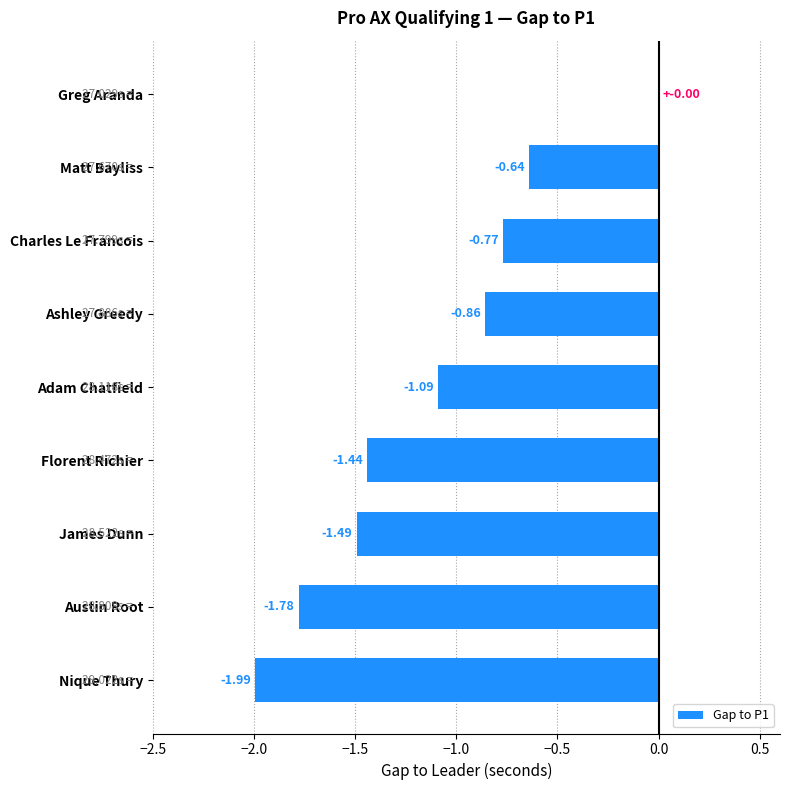

What is the sum of the values at Ashley Greedy and Charles Le Francois?

-1.6